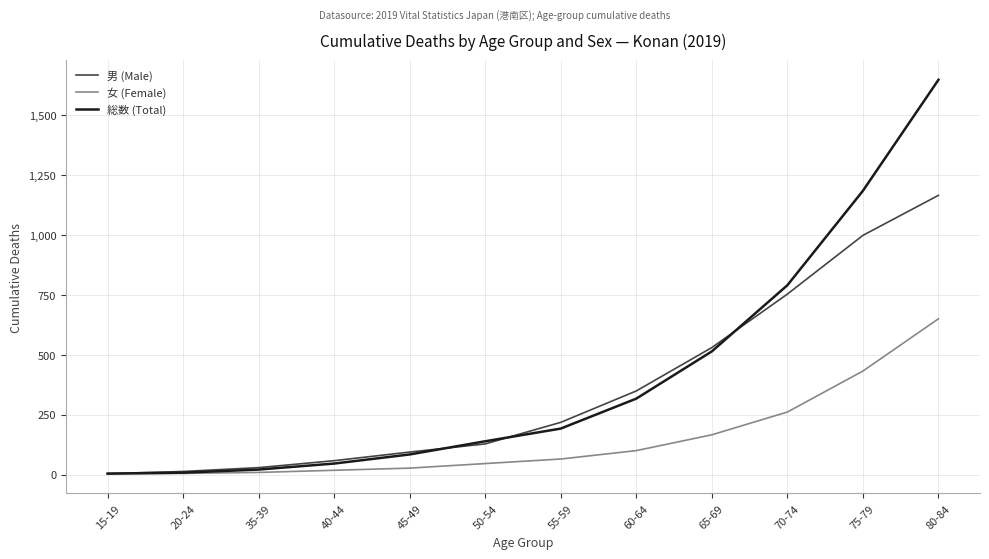

Rank the series by their average value, from highest to lowest.

総数 (Total), 男 (Male), 女 (Female)